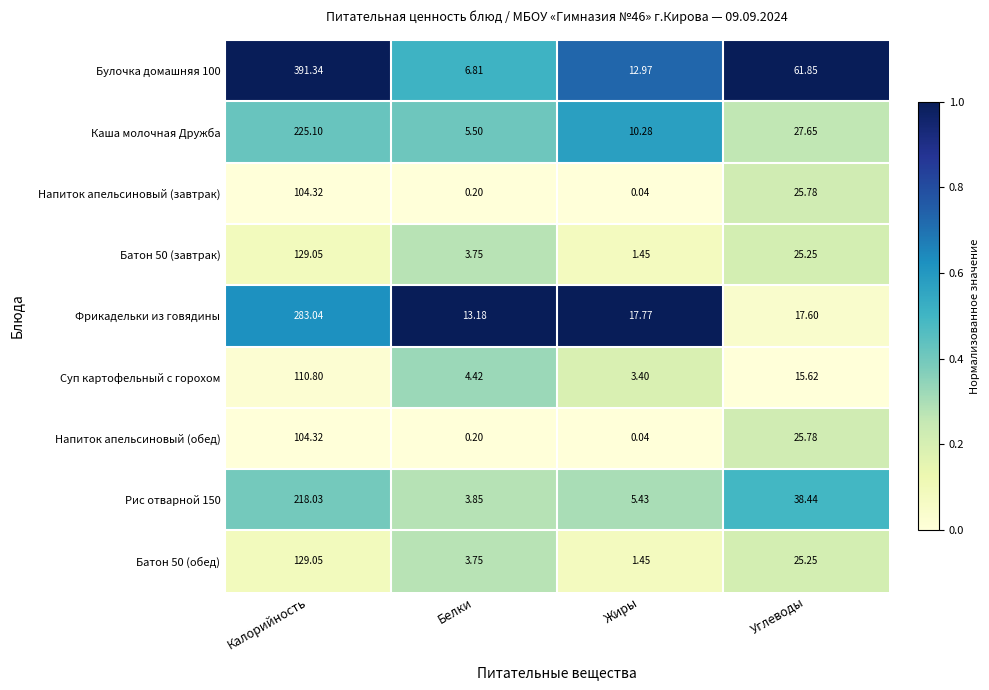

List the labels in order of Фрикадельки из говядины value, largest first.

Калорийность, Жиры, Углеводы, Белки